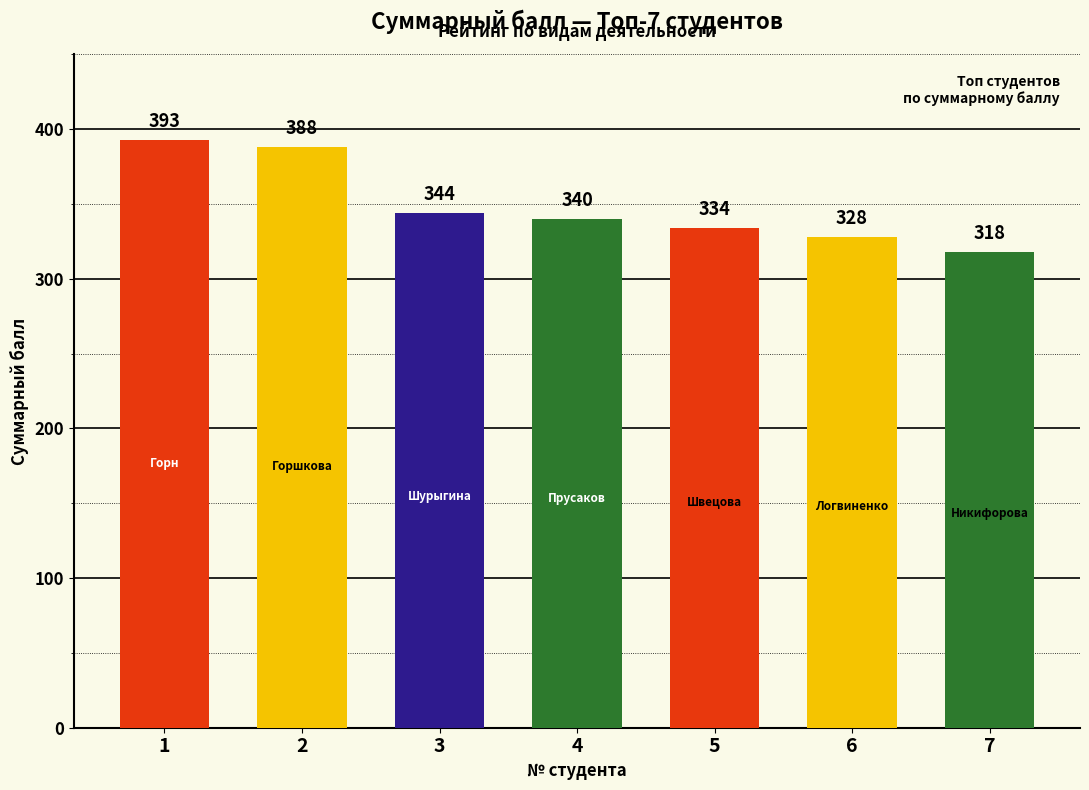

How many bars are there in total?

7